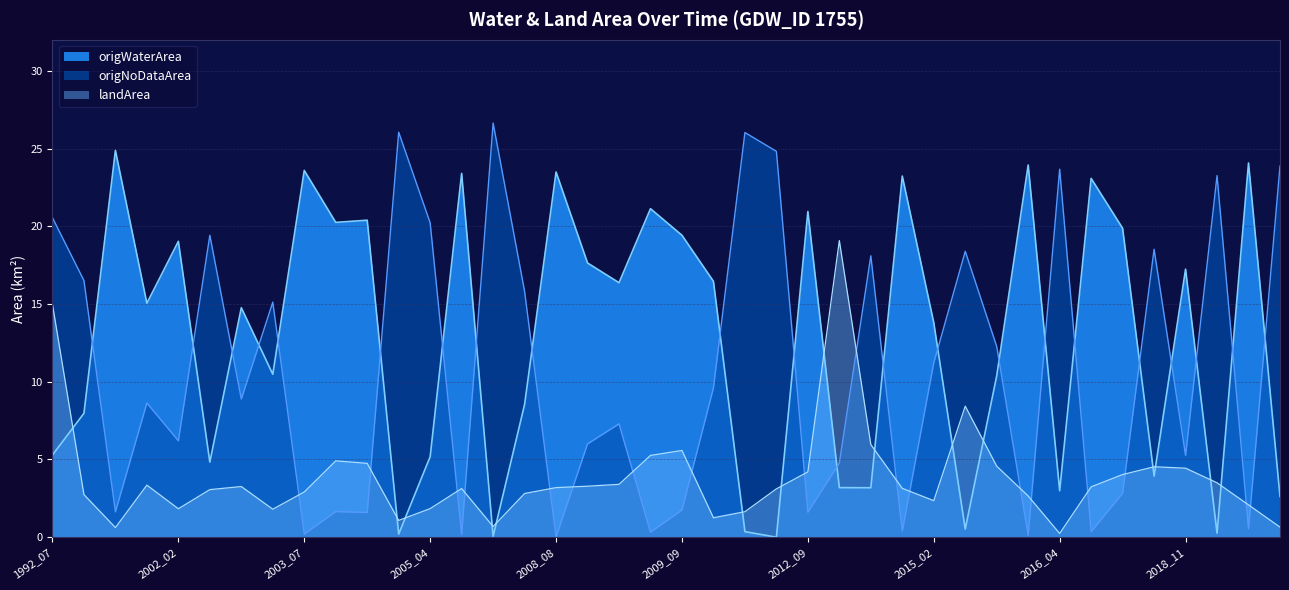

The origNoDataArea series shows 0.2 at 2005_08. True or false?

True